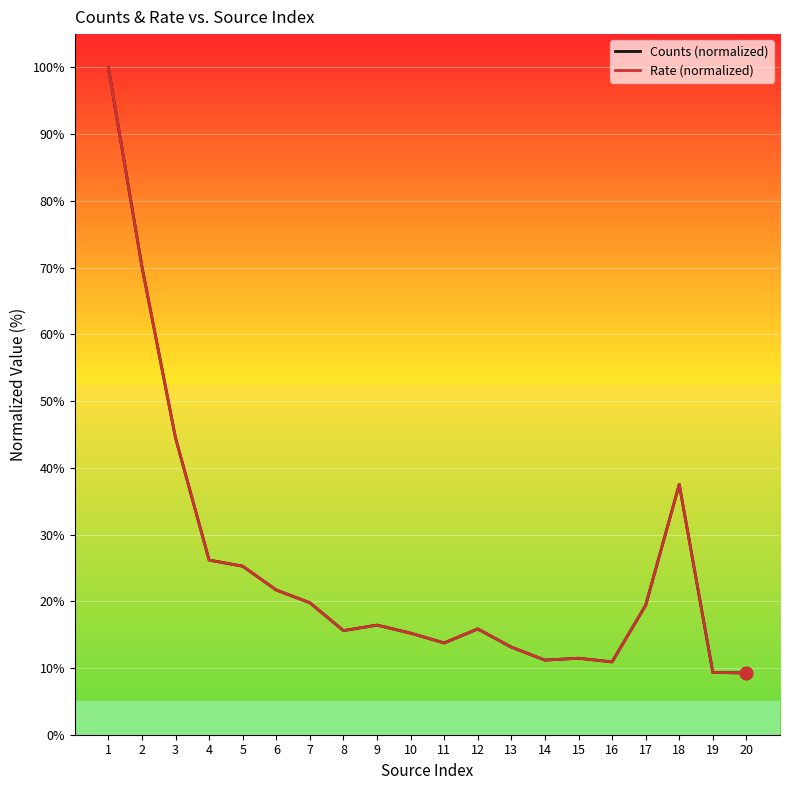

What are all the series names shown in the legend?

Counts (normalized), Rate (normalized)